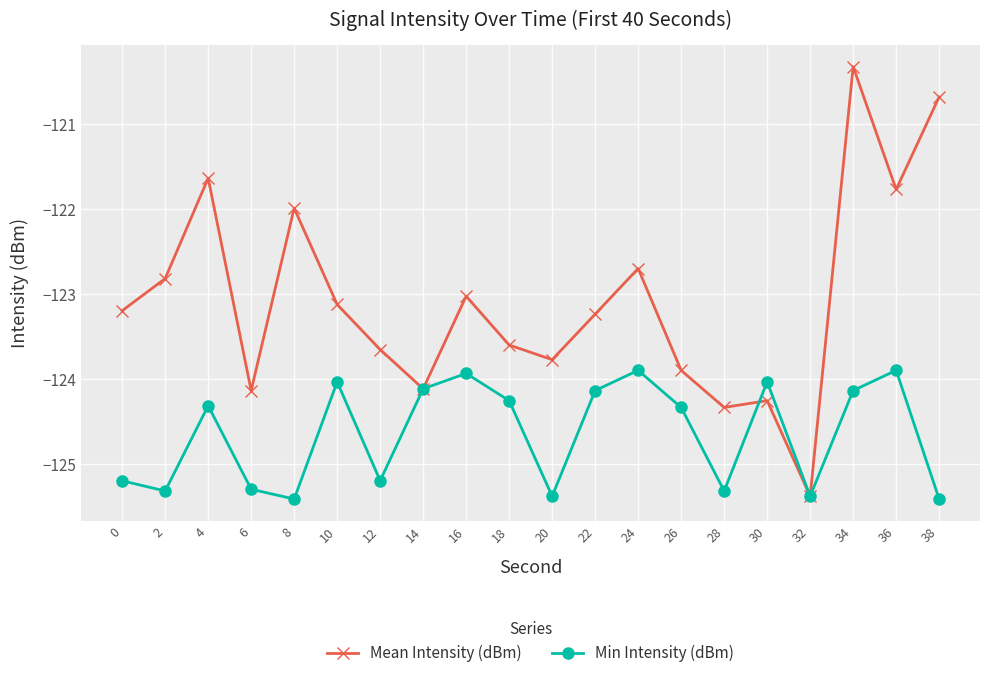

What is the approximate value of Mean Intensity (dBm) at 4?

-121.6